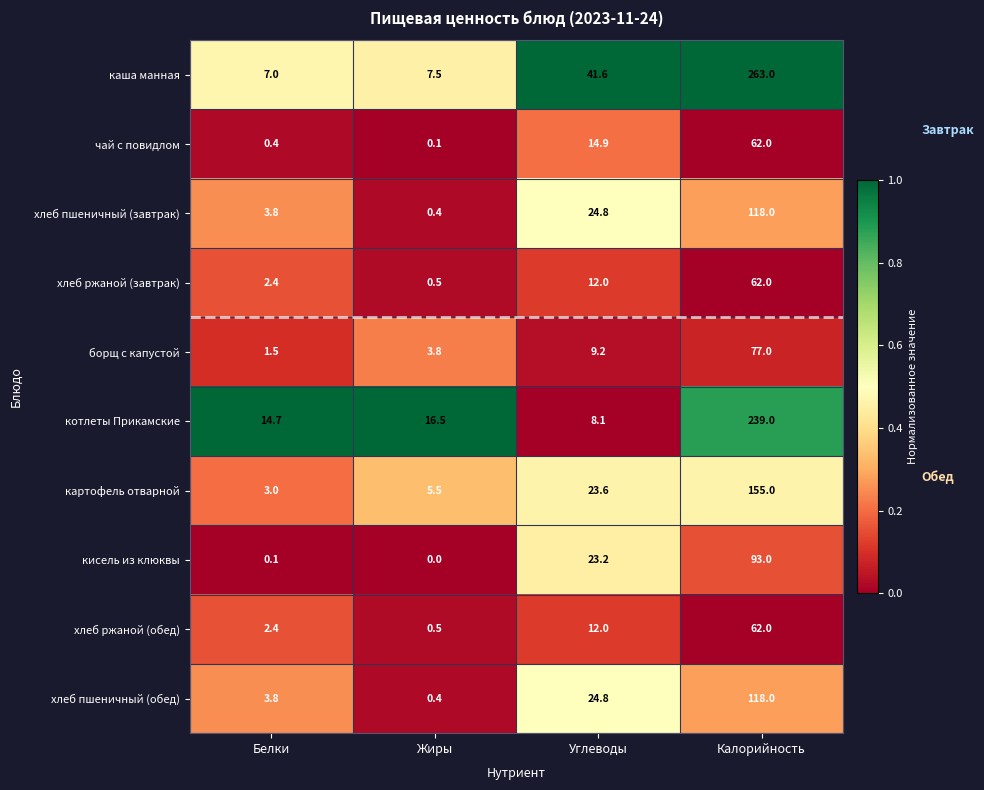

What is the spread (max minus min) of values at Белки?

14.6